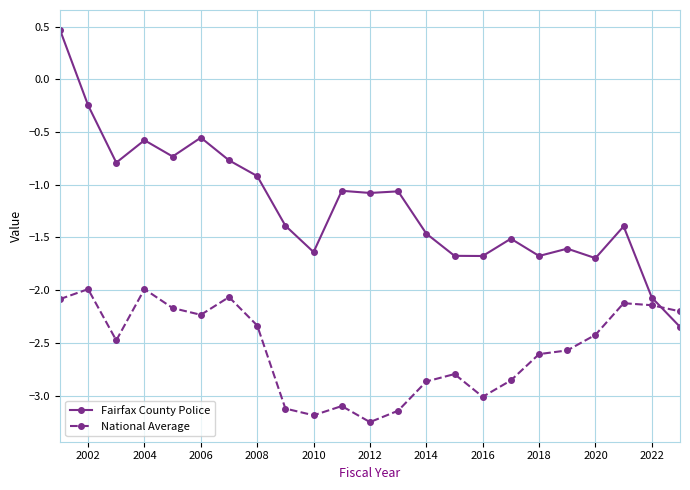

What is the maximum value shown in the chart?

0.5